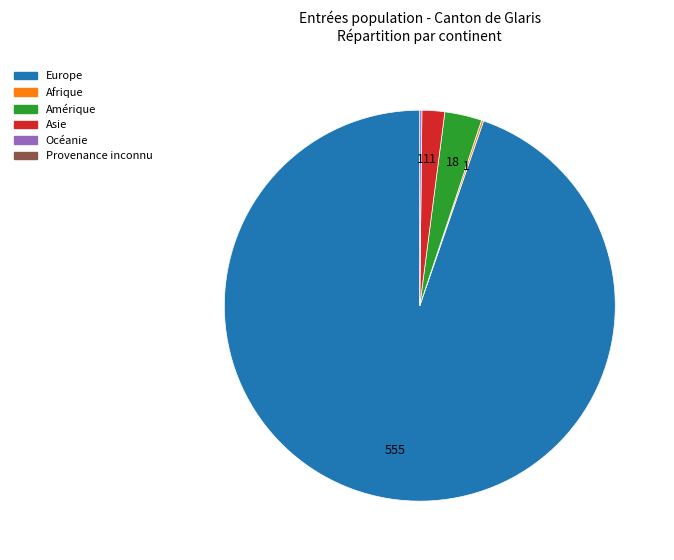

Is there any slice that represents more than half of the pie?

Yes